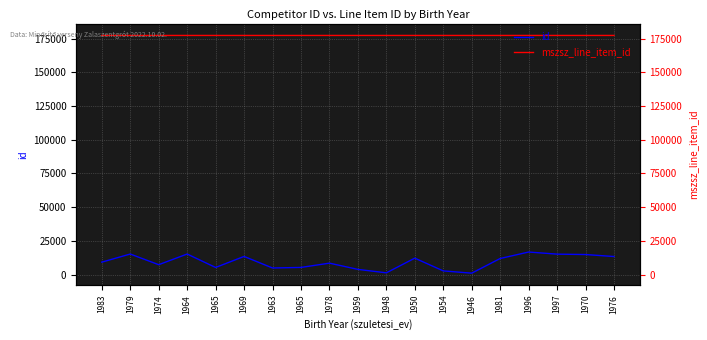

What are all the series names shown in the legend?

id, mszsz_line_item_id